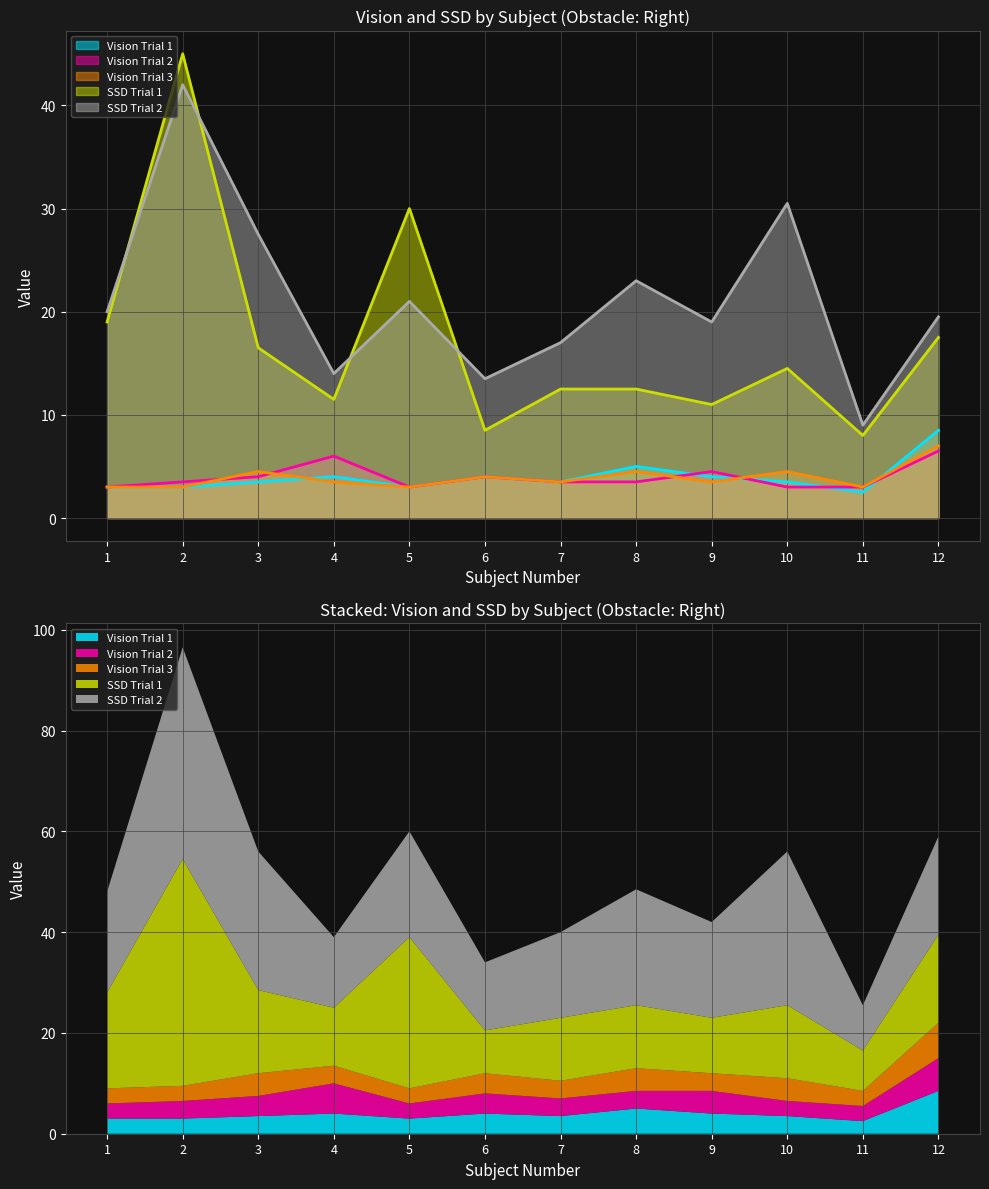

Does the chart display data point markers on the line(s)?

No